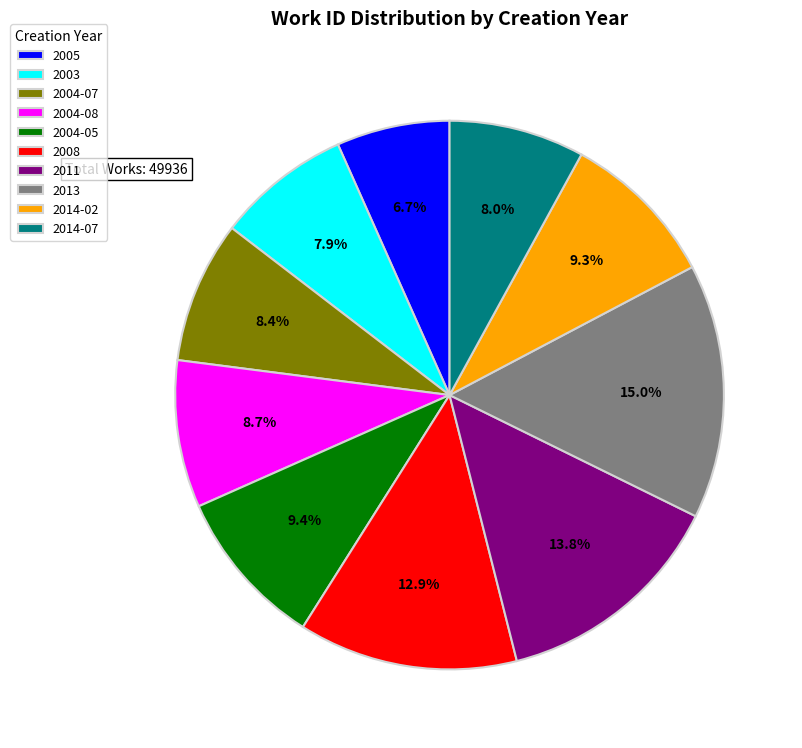

Which category has the biggest portion of the pie?

2013